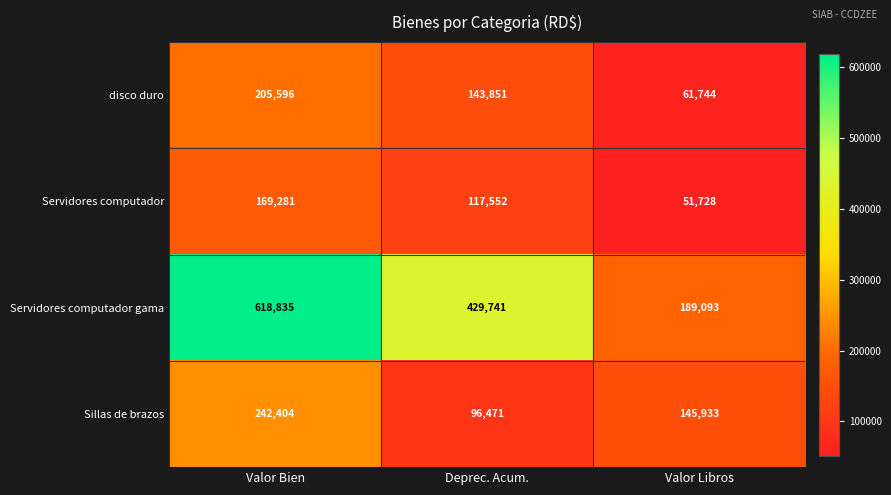

Which label corresponds to the smallest value in the chart?

Valor Libros